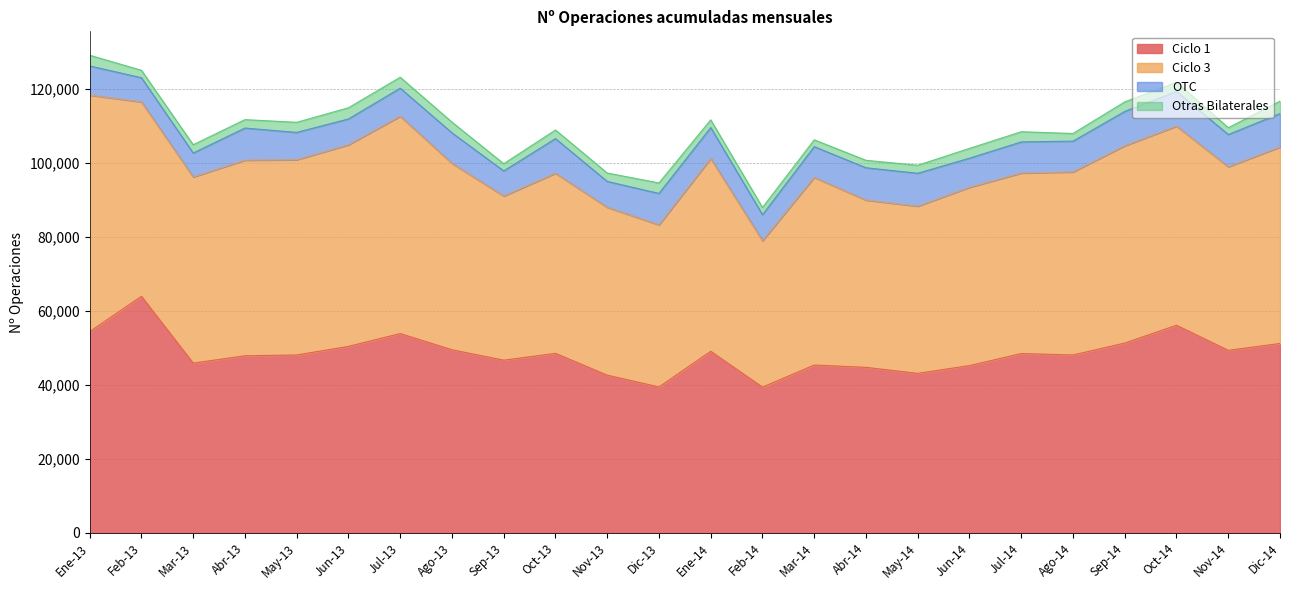

What is the difference between the OTC values at Dic-14 and Sep-13?

2265